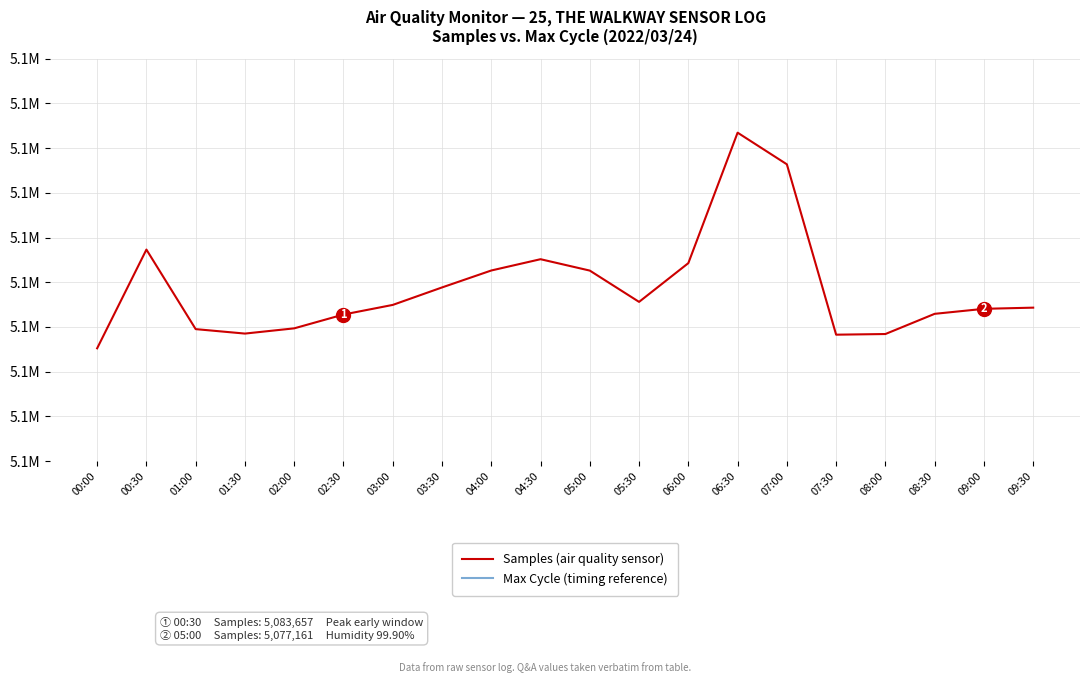

True or false: Samples (air quality sensor) and Max Cycle (timing reference) cross at least once.

False